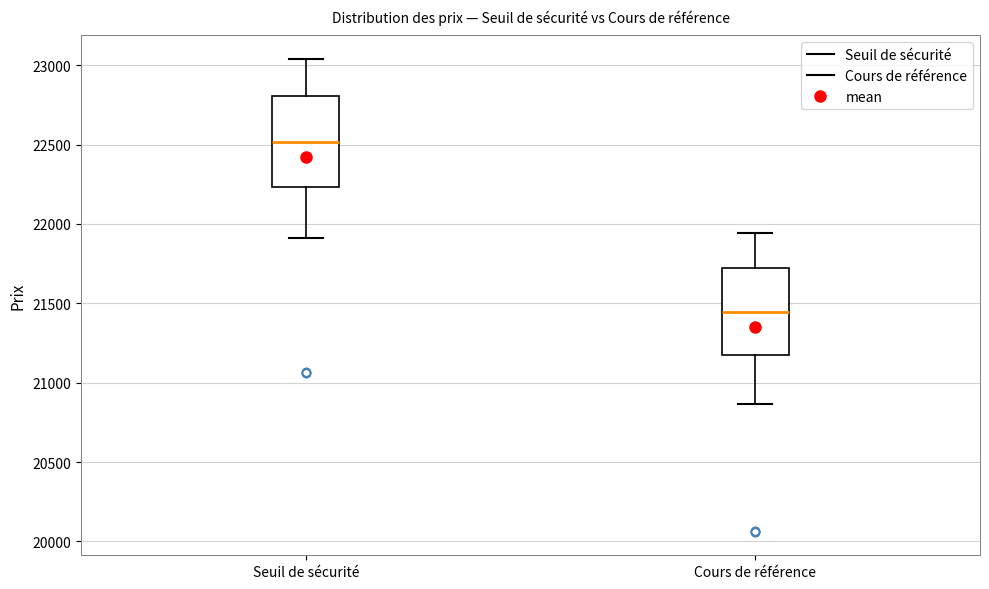

Which box has the highest median line?

Seuil de sécurité